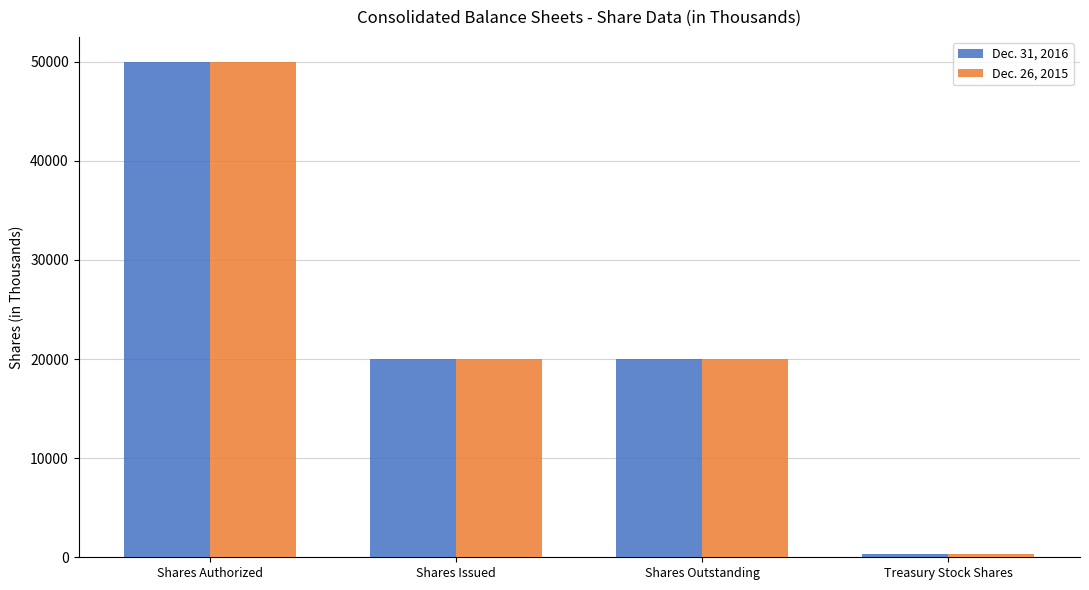

Which category has the highest value in the Dec. 26, 2015 series?

Shares Authorized